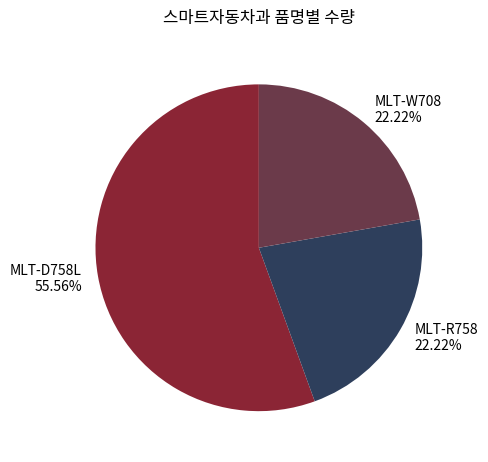

Is MLT-D758L the majority of the pie?

Yes